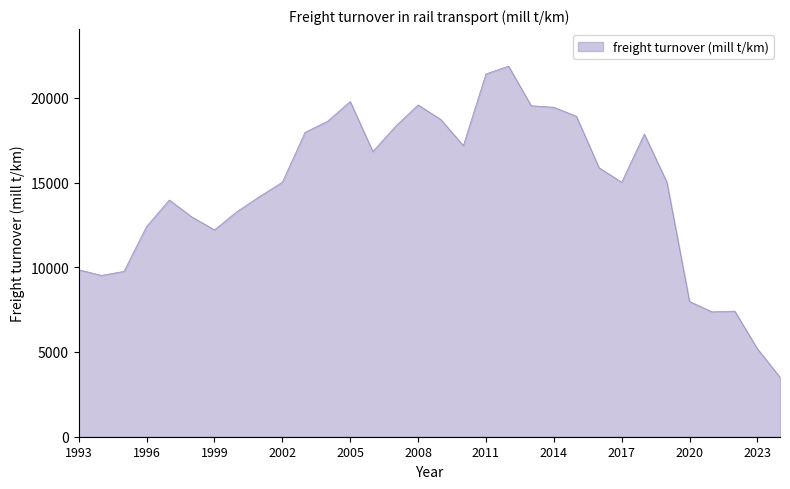

What is the greatest value displayed?

21867.2